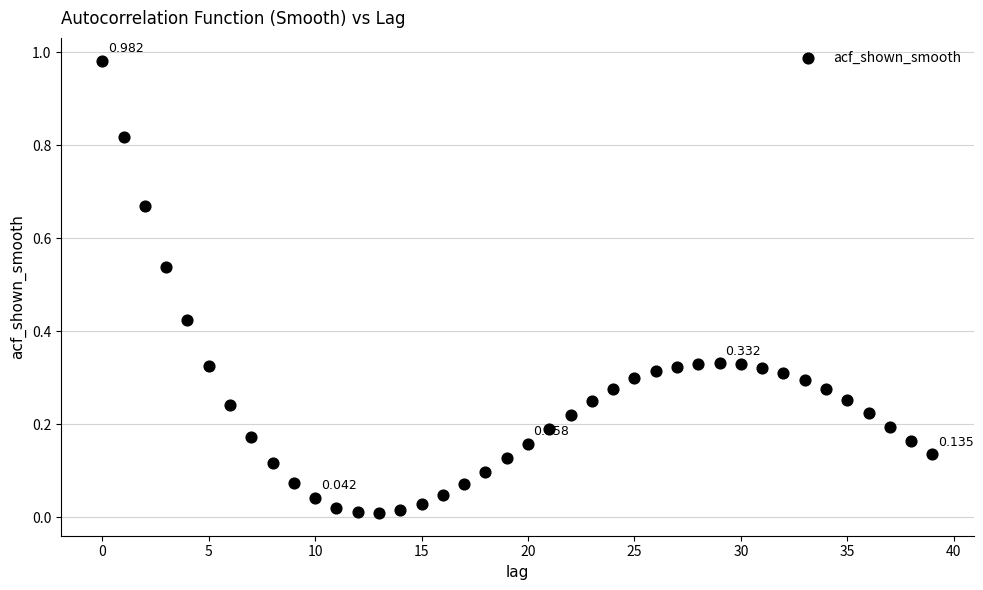

How many data points are displayed?

40